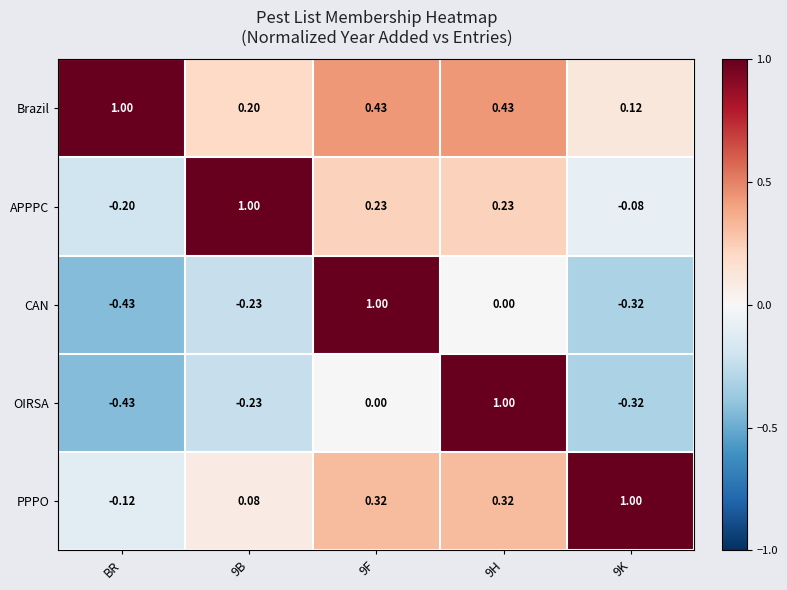

Rank the series at 9H from highest to lowest value.

OIRSA, Brazil, PPPO, APPPC, CAN